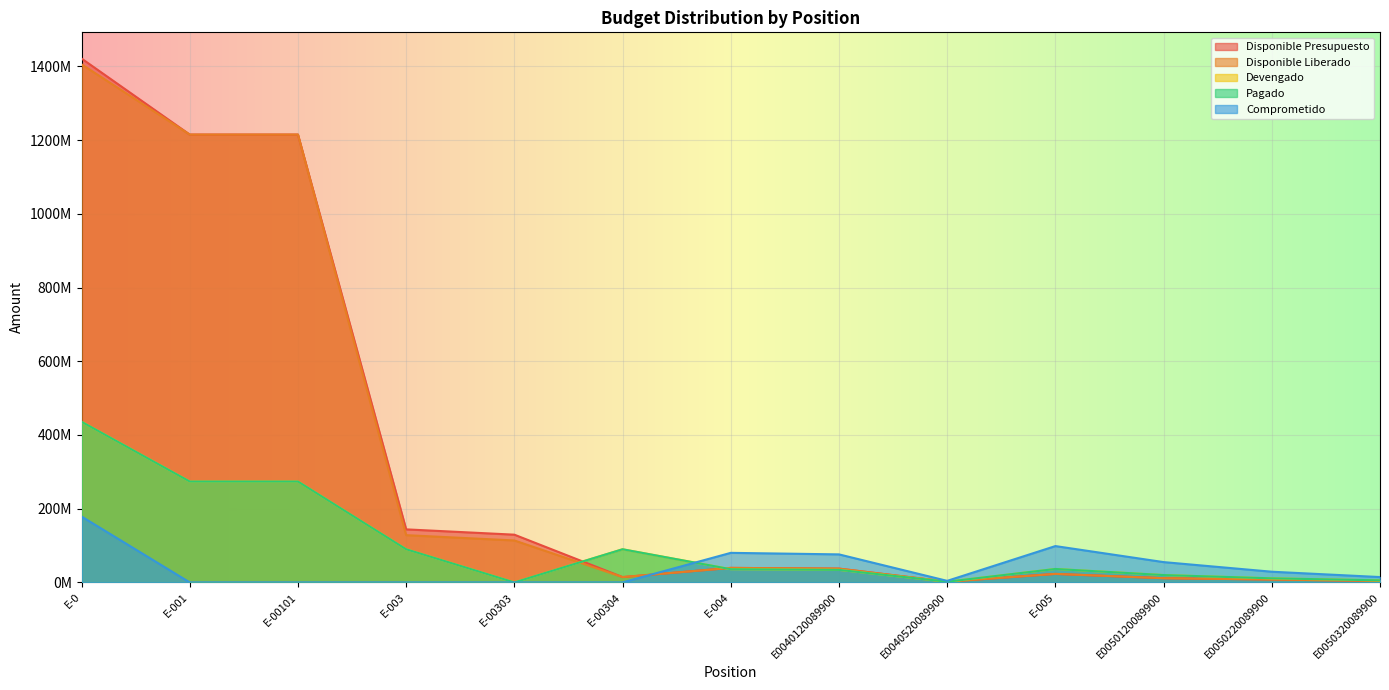

List the series in order of their peak value, highest first.

Disponible Presupuesto, Disponible Liberado, Devengado, Pagado, Comprometido